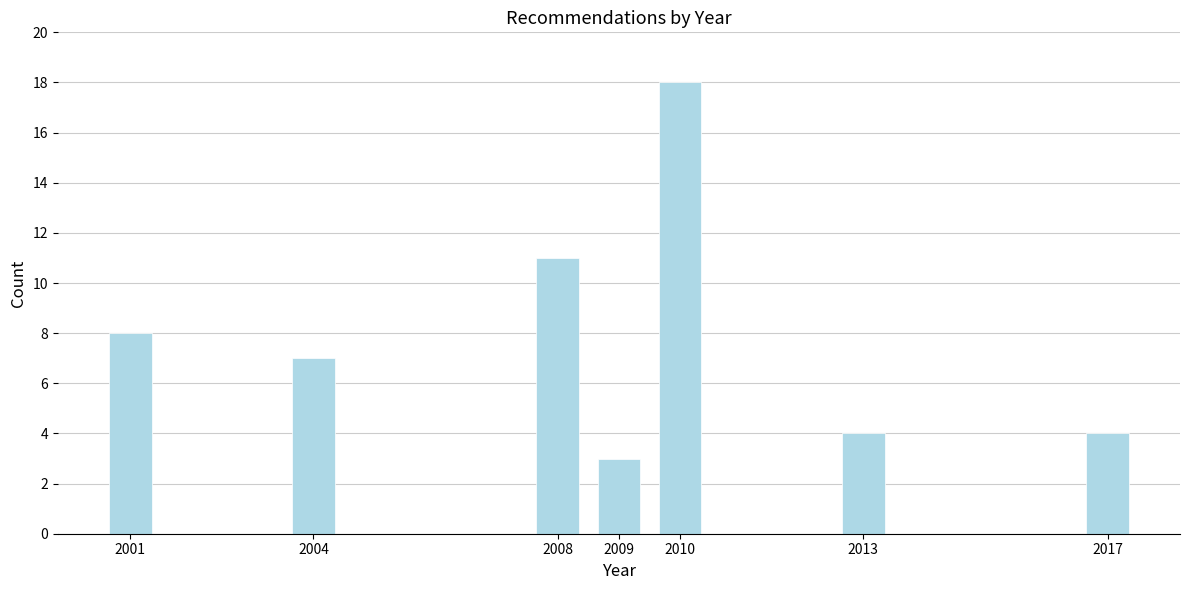

Reading right to left, list all the values displayed in this chart.

2017=4	2013=4	2010=18	2009=3	2008=11	2004=7	2001=8